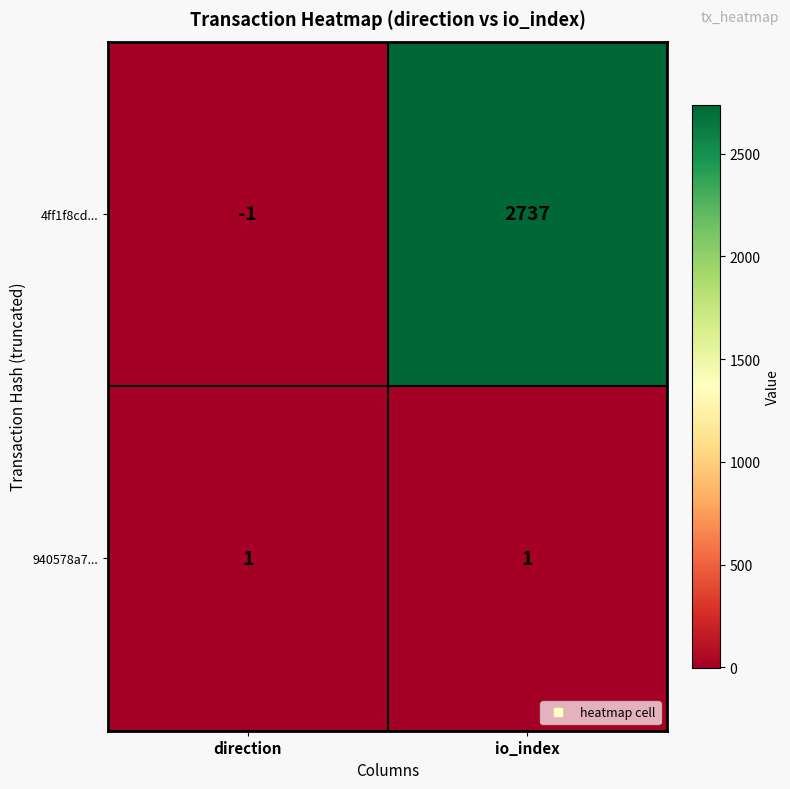

The 940578a7... series shows 2 at direction. True or false?

False